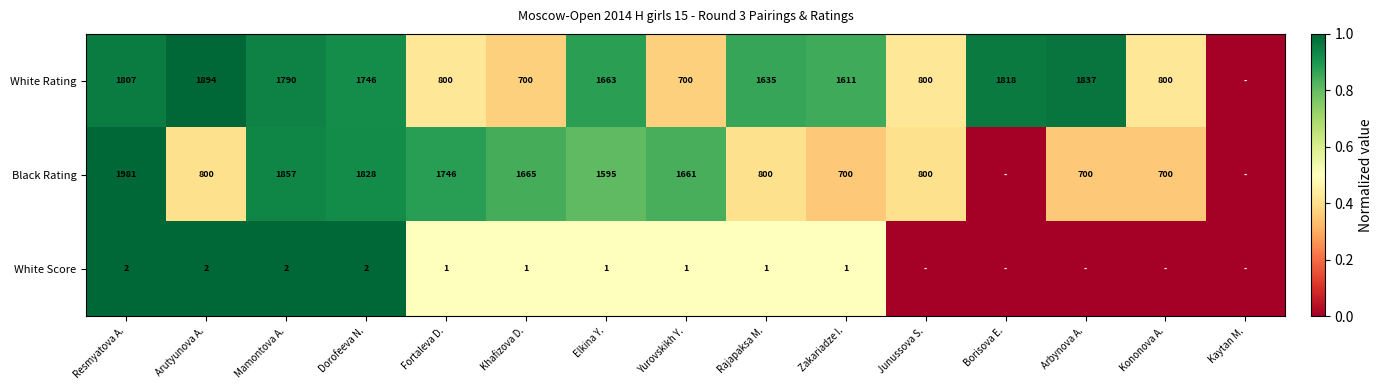

What is the difference between the highest and lowest values at Arbynova A.?

1.0